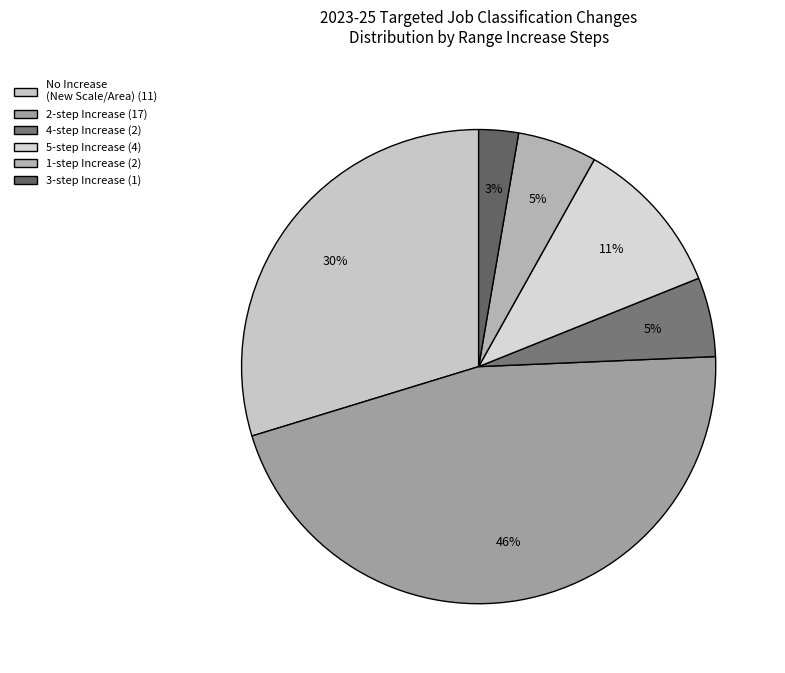

How many slices are in this pie chart?

6